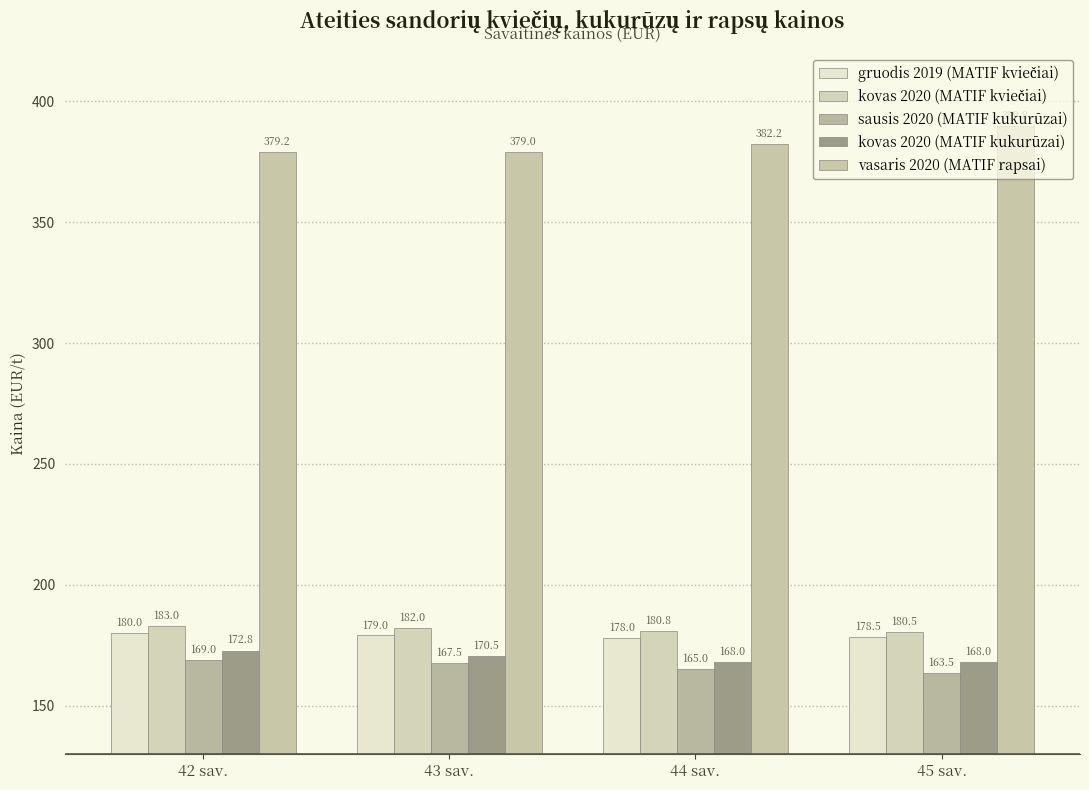

At how many categories does at least one series exceed 313?

4